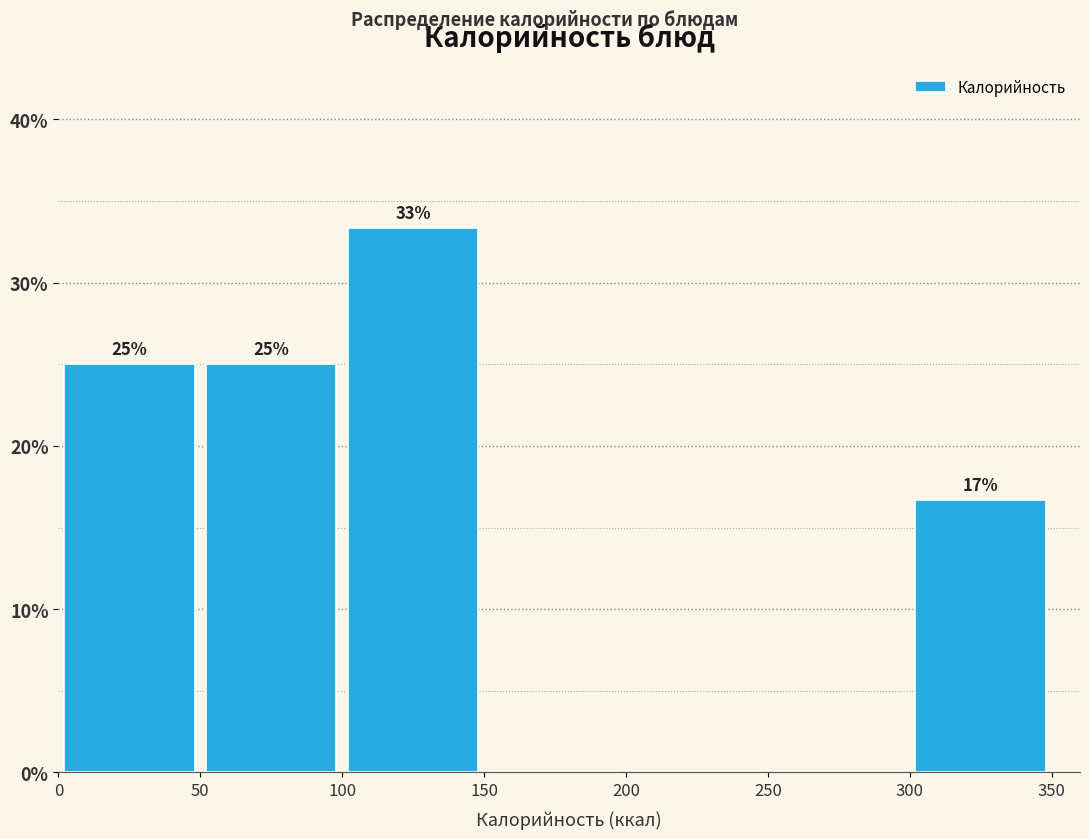

Over which range of the x-axis is the bar tallest?

100 to 150